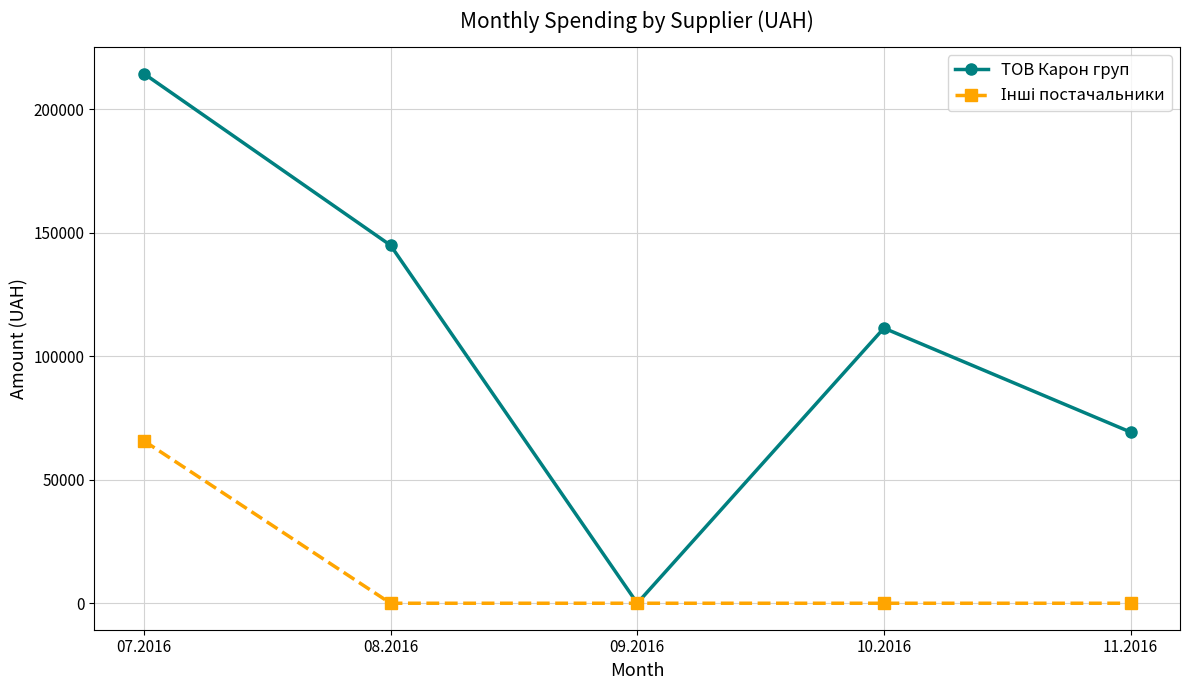

List the labels in order of ТОВ Карон груп value, smallest first.

09.2016, 11.2016, 10.2016, 08.2016, 07.2016